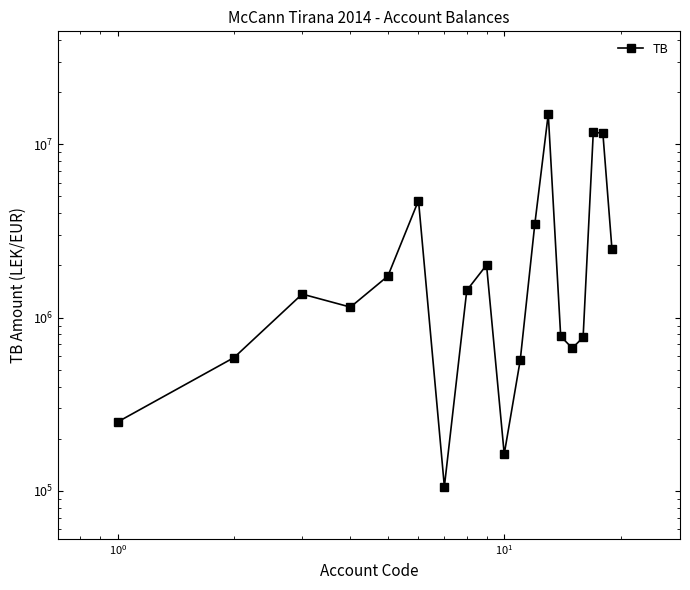

Reading left to right, what are all the values shown in this chart?

250227.1	588118.9	1366068.5	1149043.7	1735151.5	4735066.9	105900.0	1434003.2	2010362.2	163090.0	567460.5	3465988.5	14931158.8	779642.1	666085.5	769080.9	11717876.6	11574631.1	2483496.3